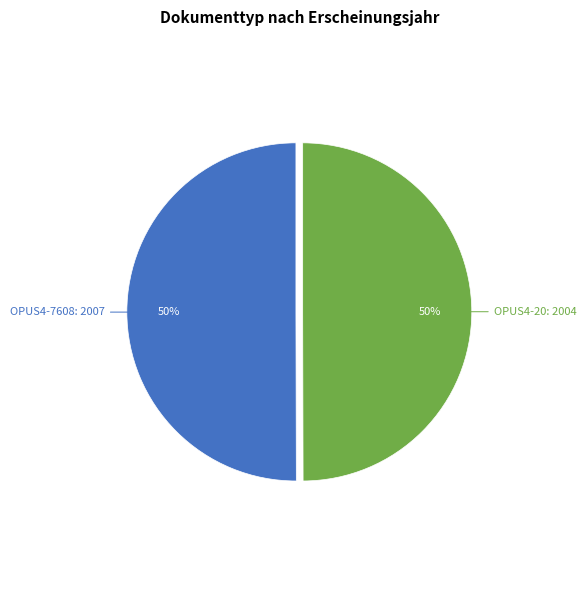

To the nearest percent, what is the average slice percentage?

50%